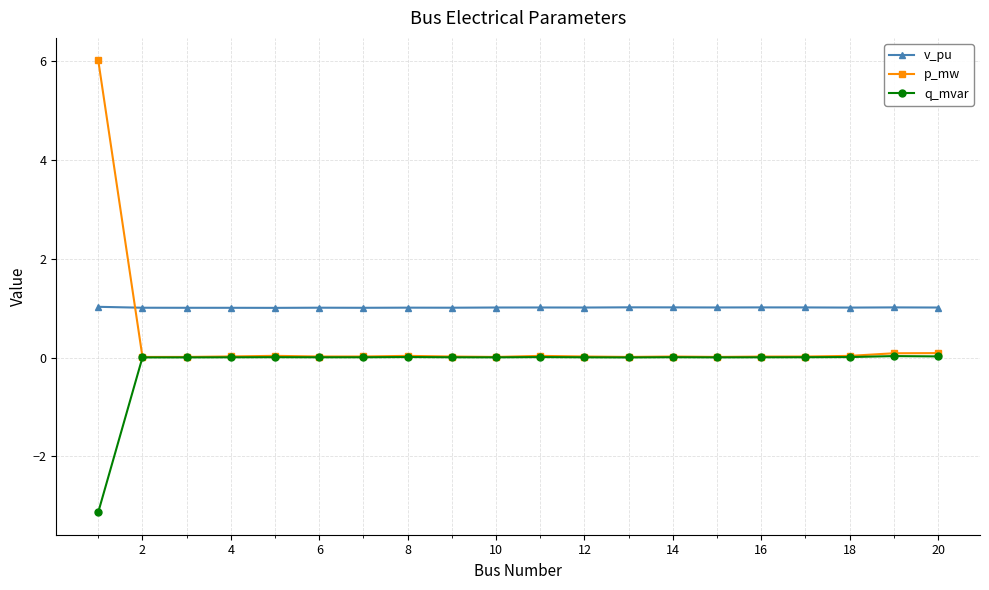

List the series in order of their overall mean, lowest first.

q_mvar, p_mw, v_pu